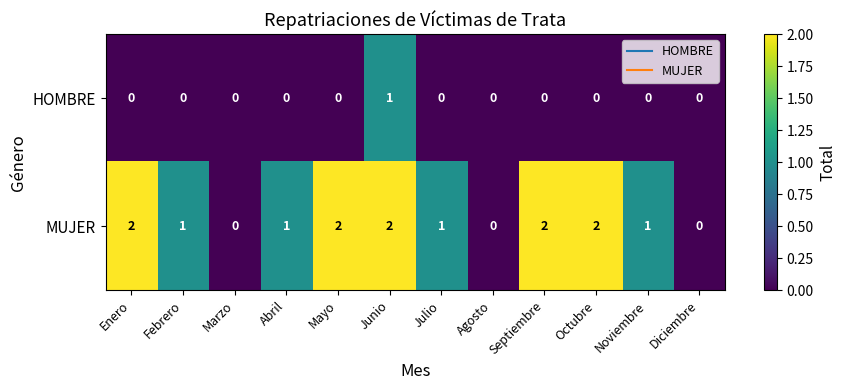

Which series changed the most between Junio and Agosto?

MUJER